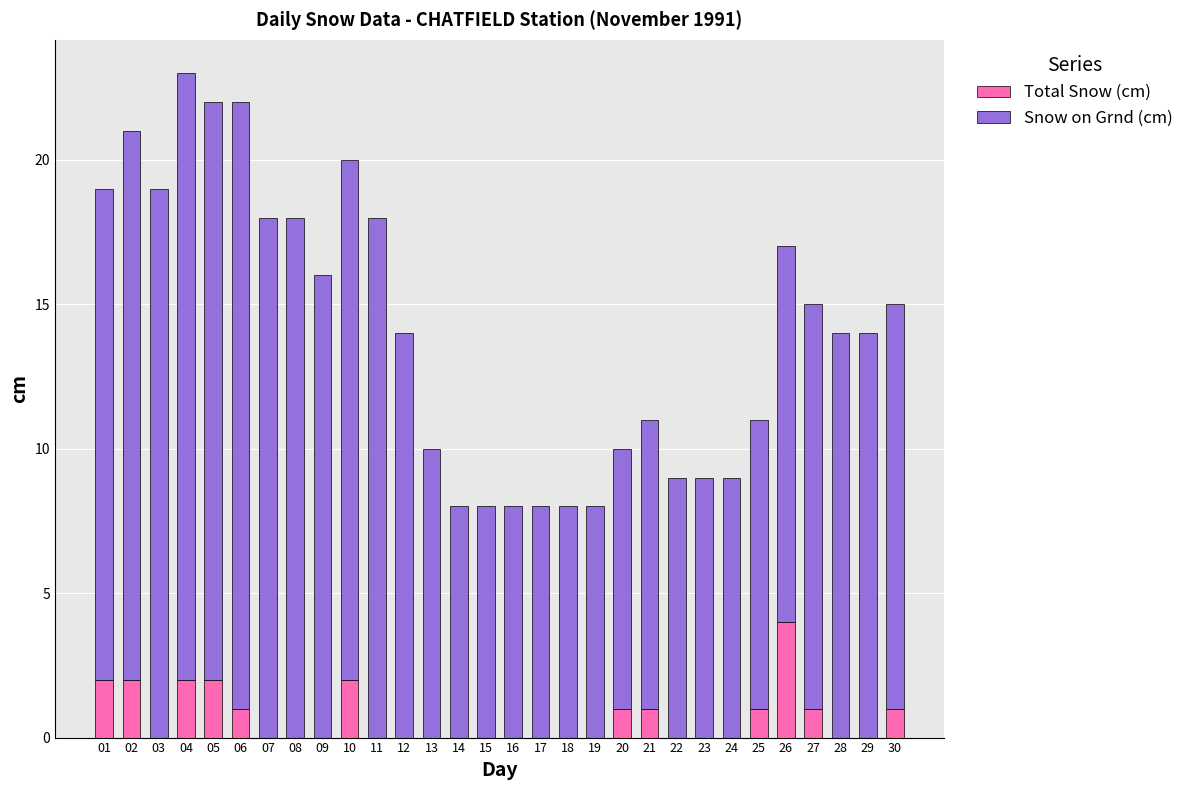

What are all the series names shown in the legend?

Total Snow (cm), Snow on Grnd (cm)